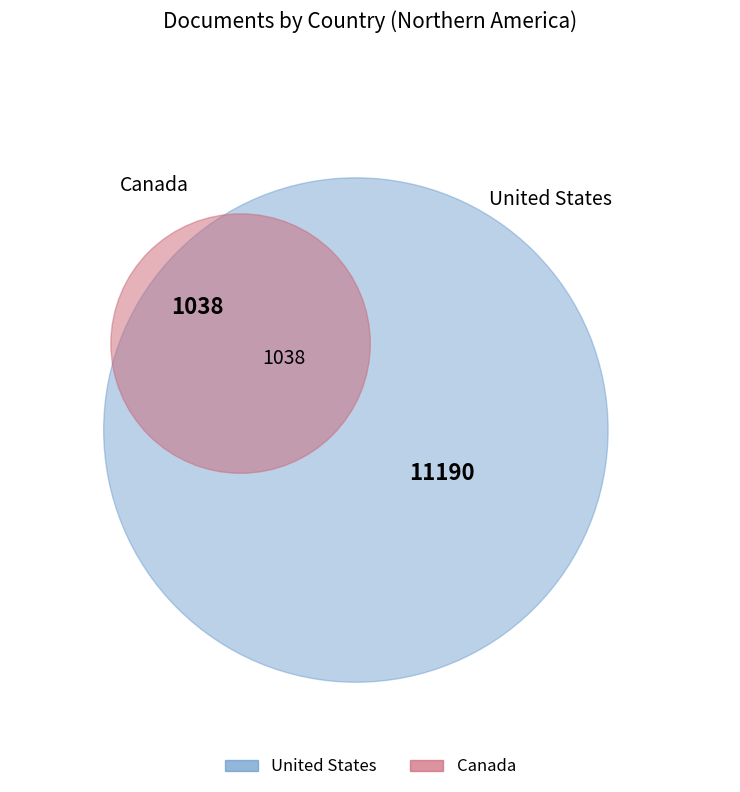

What is the change in value from United States to Canada?

-10152